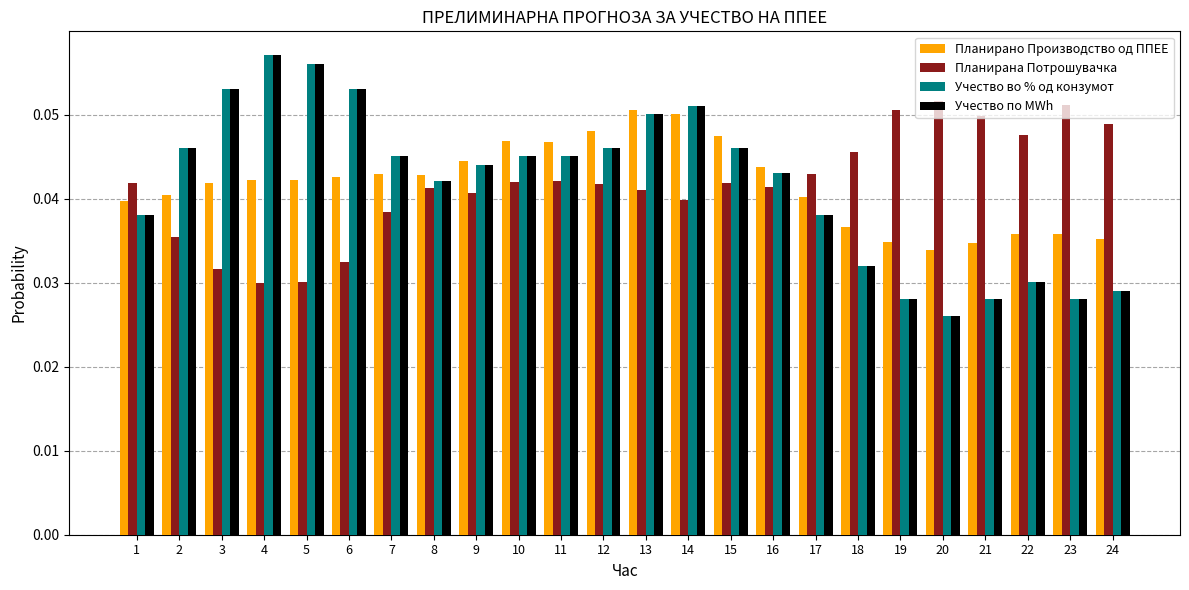

Count the number of data series in this chart.

4